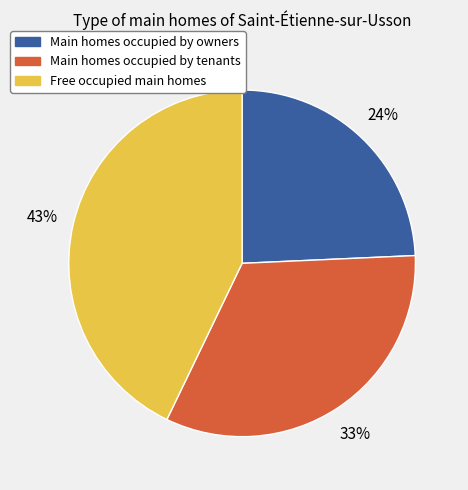

Is there any slice that represents more than half of the pie?

No